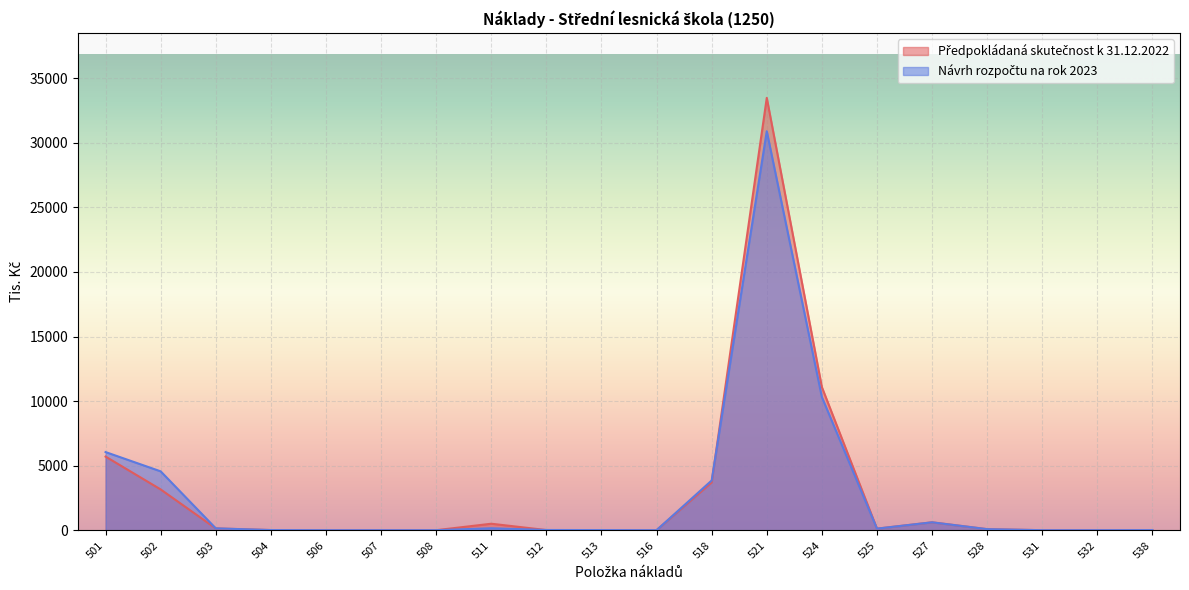

At which category is the sum across all series the highest?

521